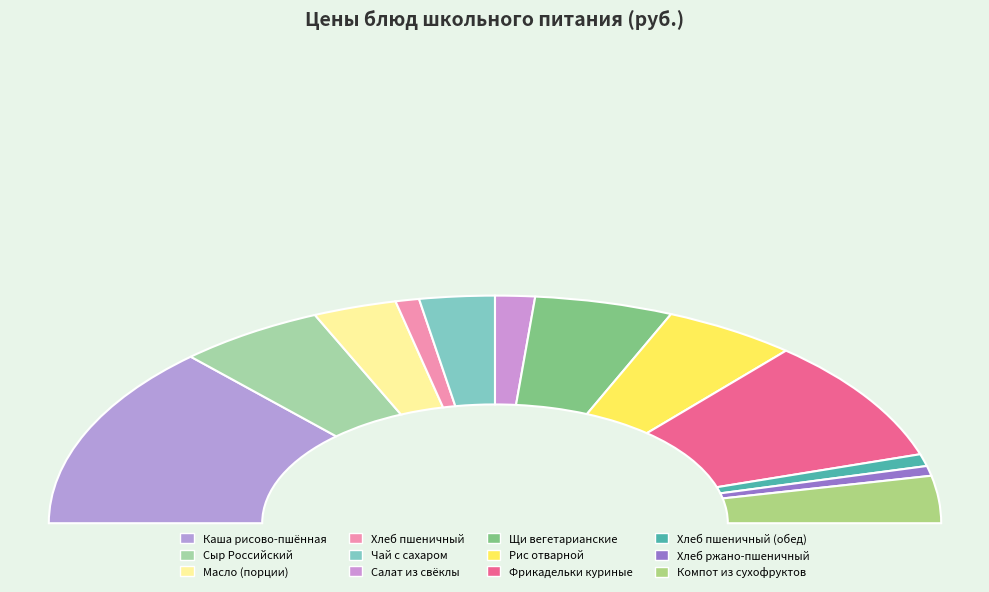

To the nearest percent, what percentage of the pie is Чай с сахаром?

5%